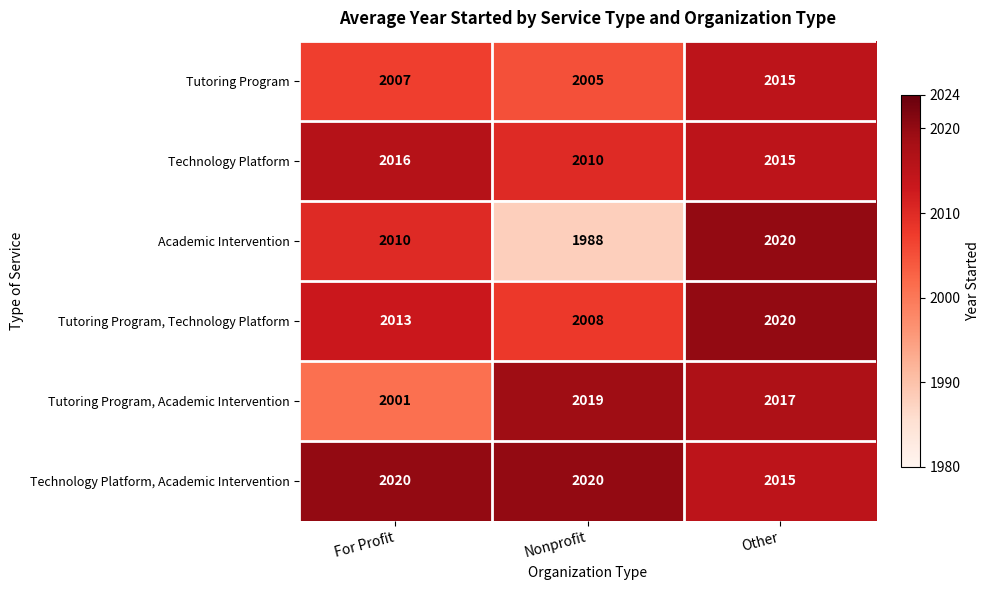

The value of Technology Platform at Nonprofit is 3259. True or false?

False